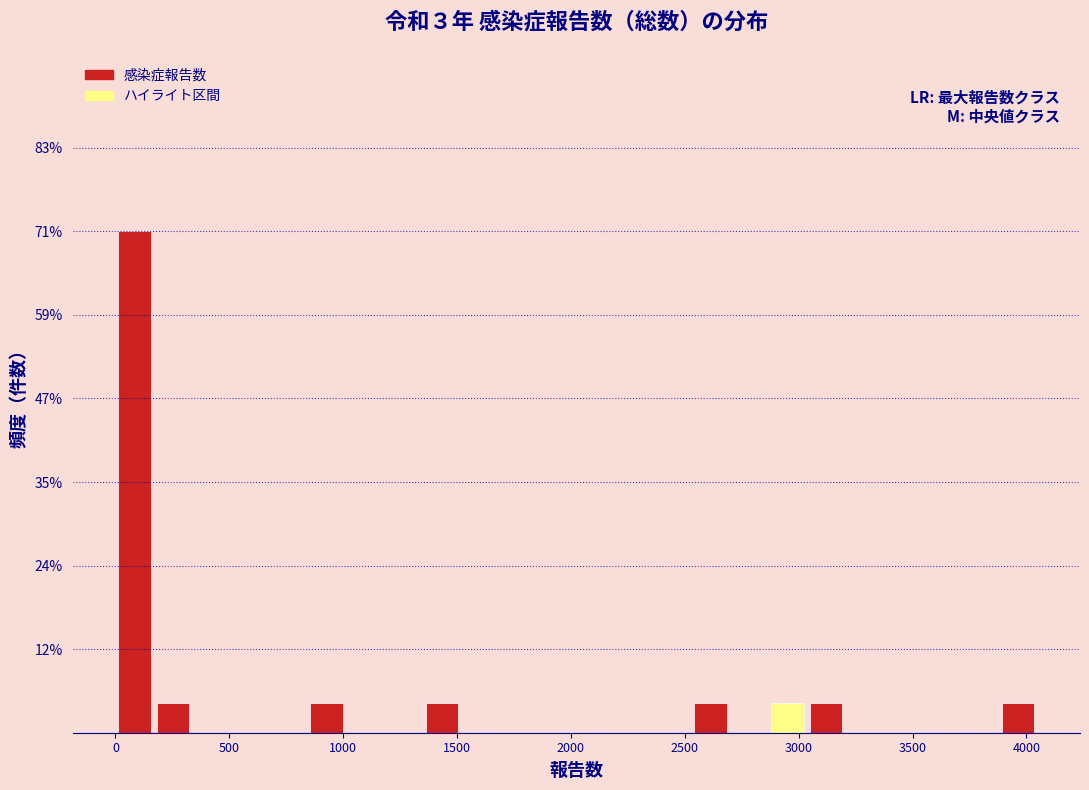

Around what value on the x-axis is the tallest bar? Give the approximate position of its centre, as read against the axis.

100